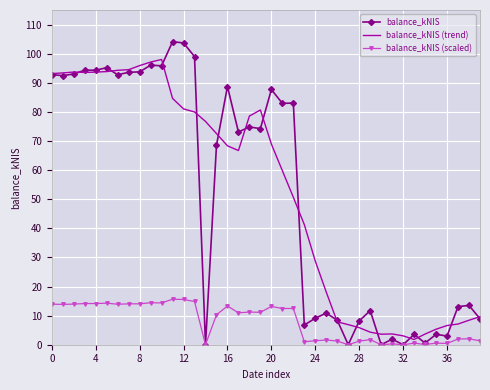

Which series has the widest spread of values?

balance_kNIS